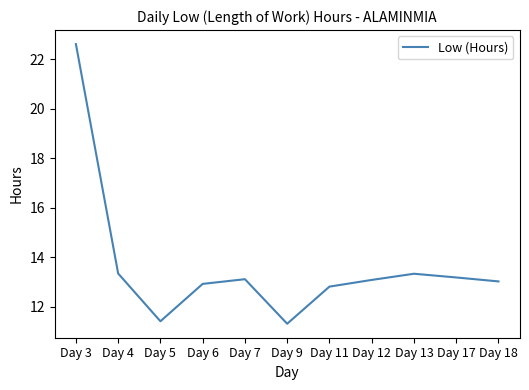

What is the difference between the values at Day 9 and Day 17?

1.9